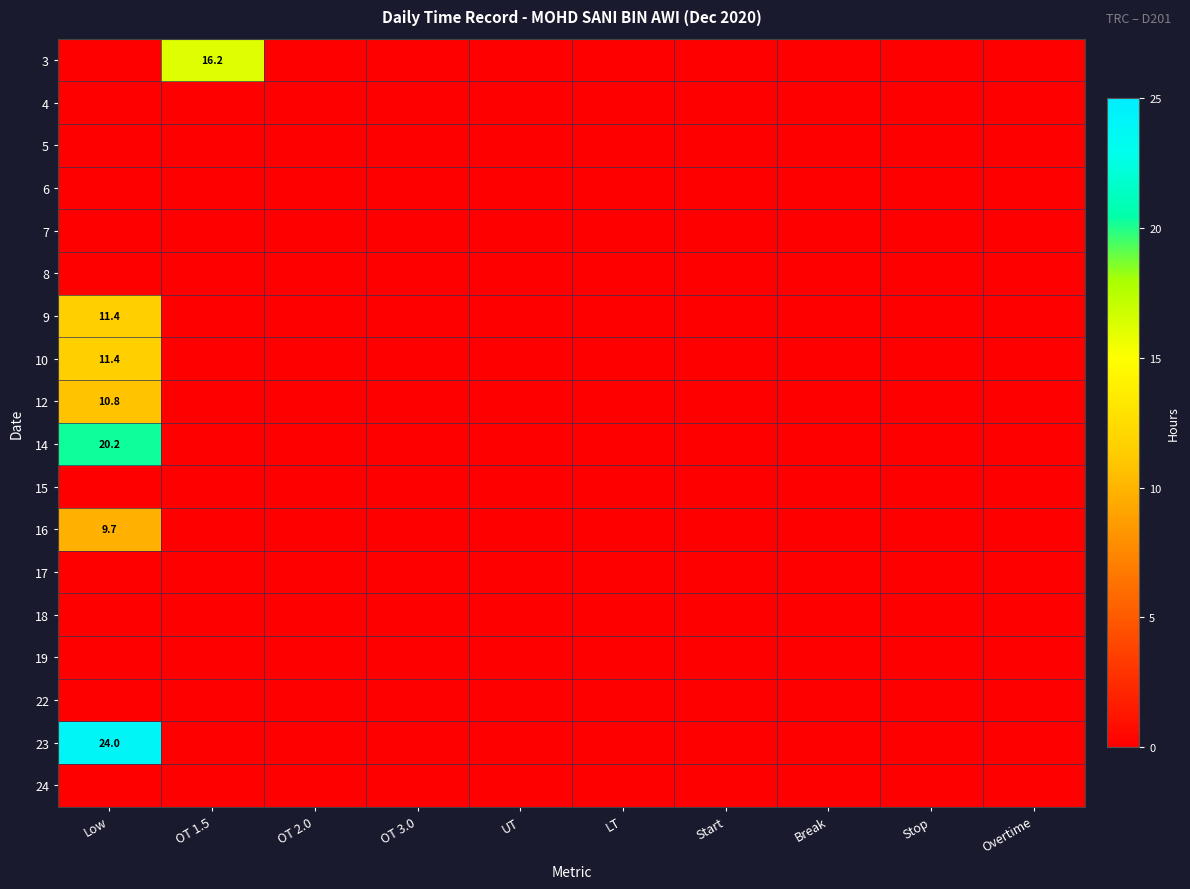

Which category has the highest value across all series?

Low